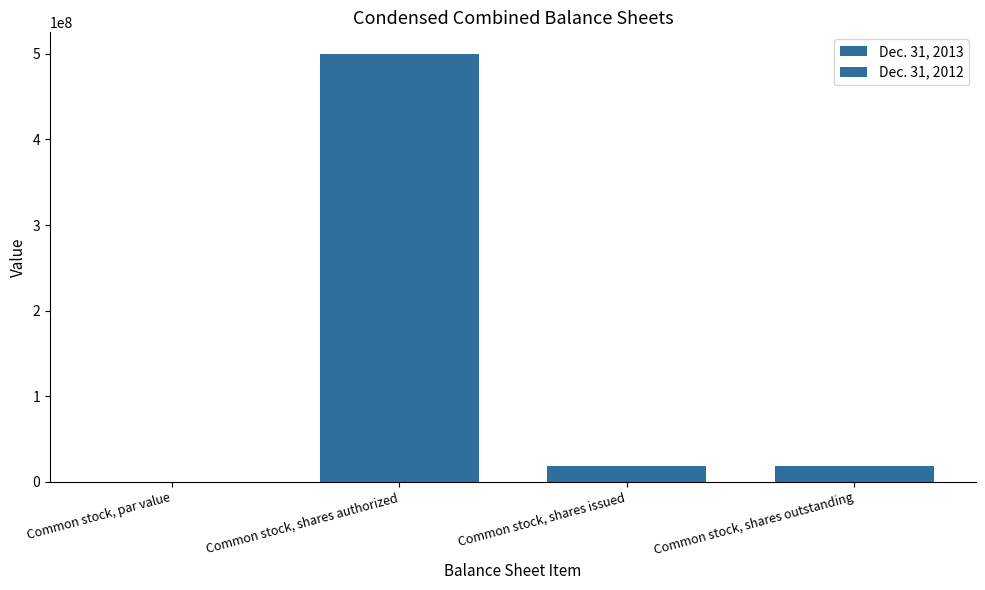

Count the number of categories in the chart.

4